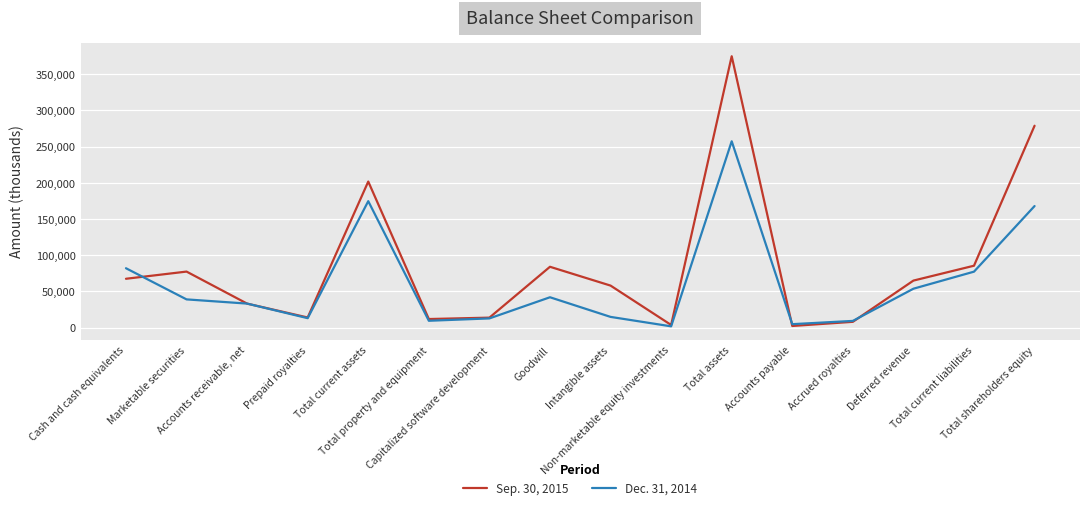

Which series has the largest total across all categories?

Sep. 30, 2015